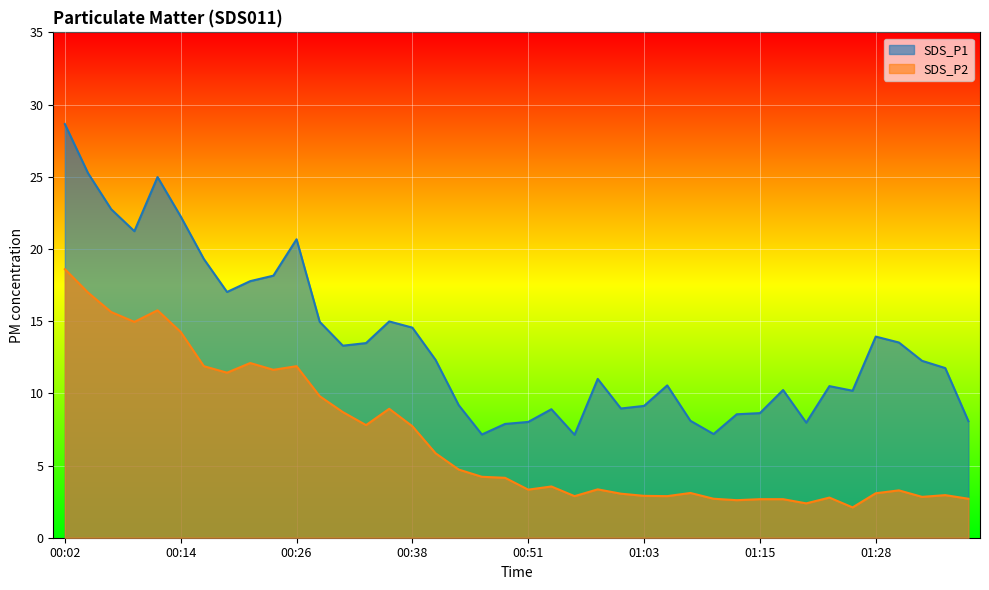

True or false: SDS_P2 has a value of 11.9 at 00:16.

True